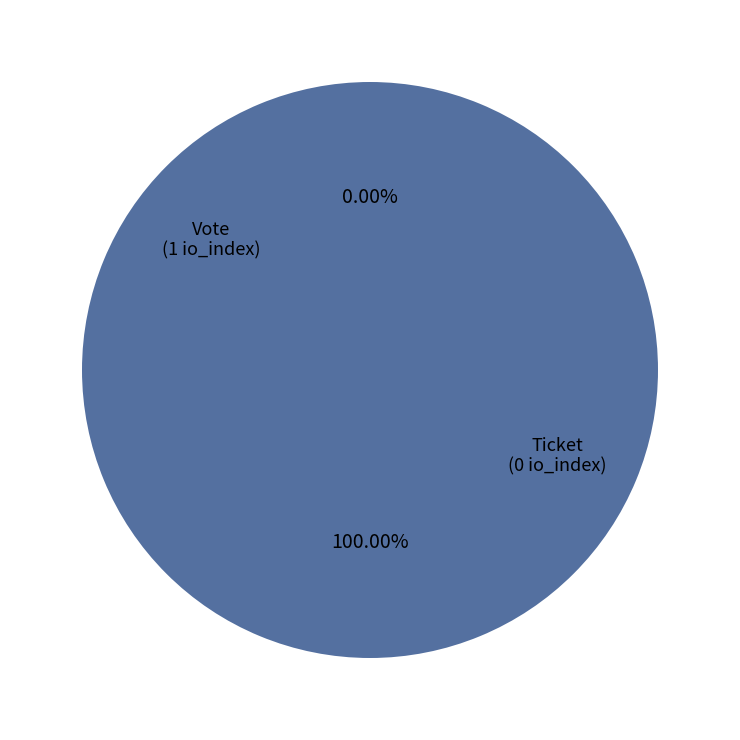

Count the number of slices in the pie.

2